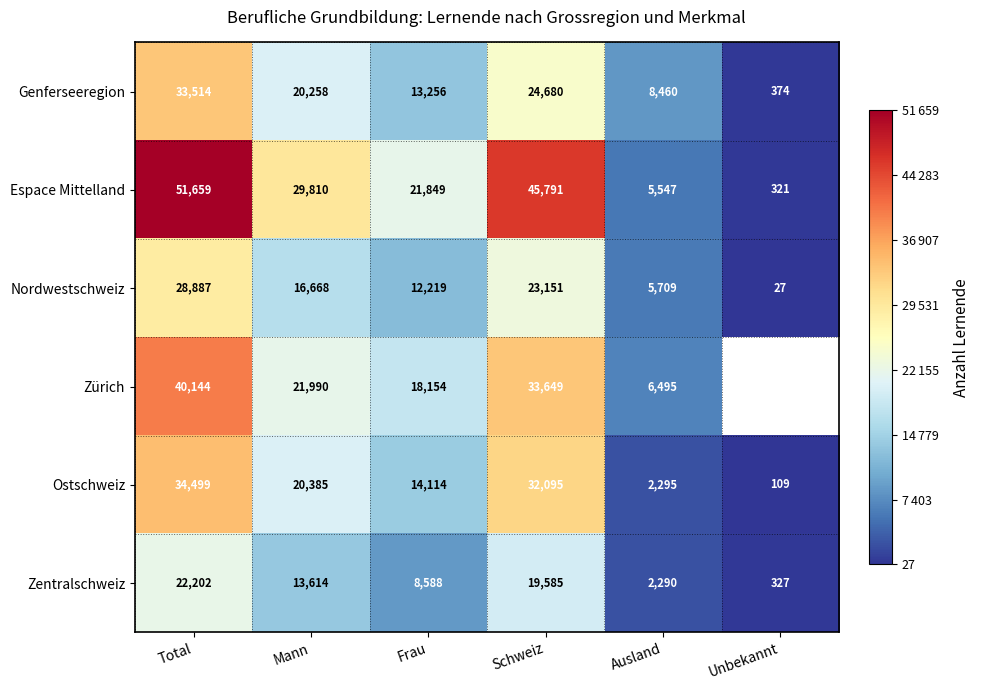

At how many categories does at least one series exceed 20075?

4